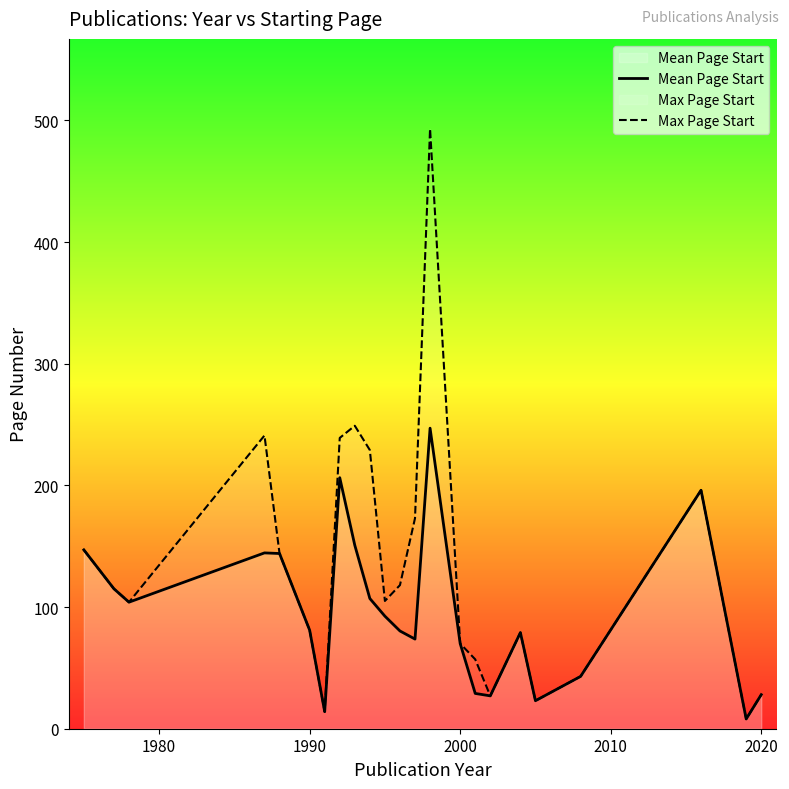

List the series in order of their peak value, lowest first.

Mean Page Start, Max Page Start